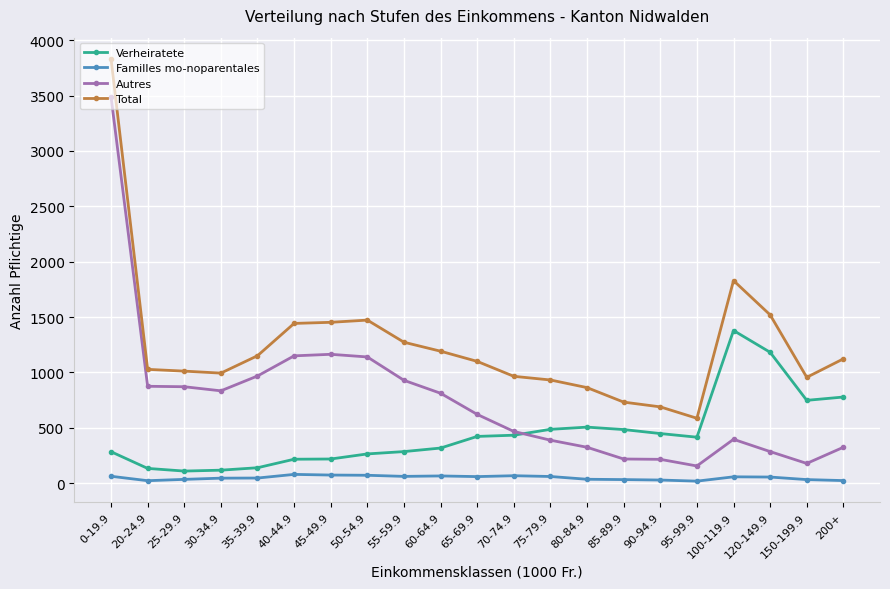

In Verheiratete, how many points are higher than both neighbors (excluding endpoints)?

2